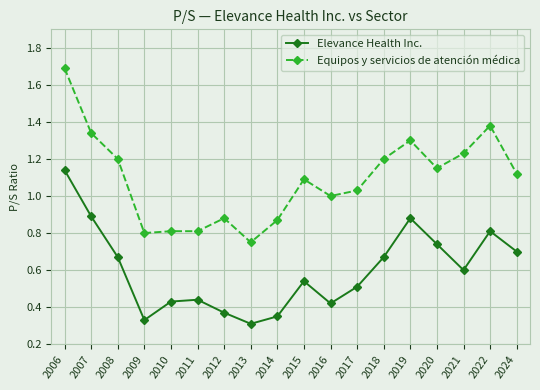

True or false: Elevance Health Inc. has more than 1 points higher than both neighbors.

True